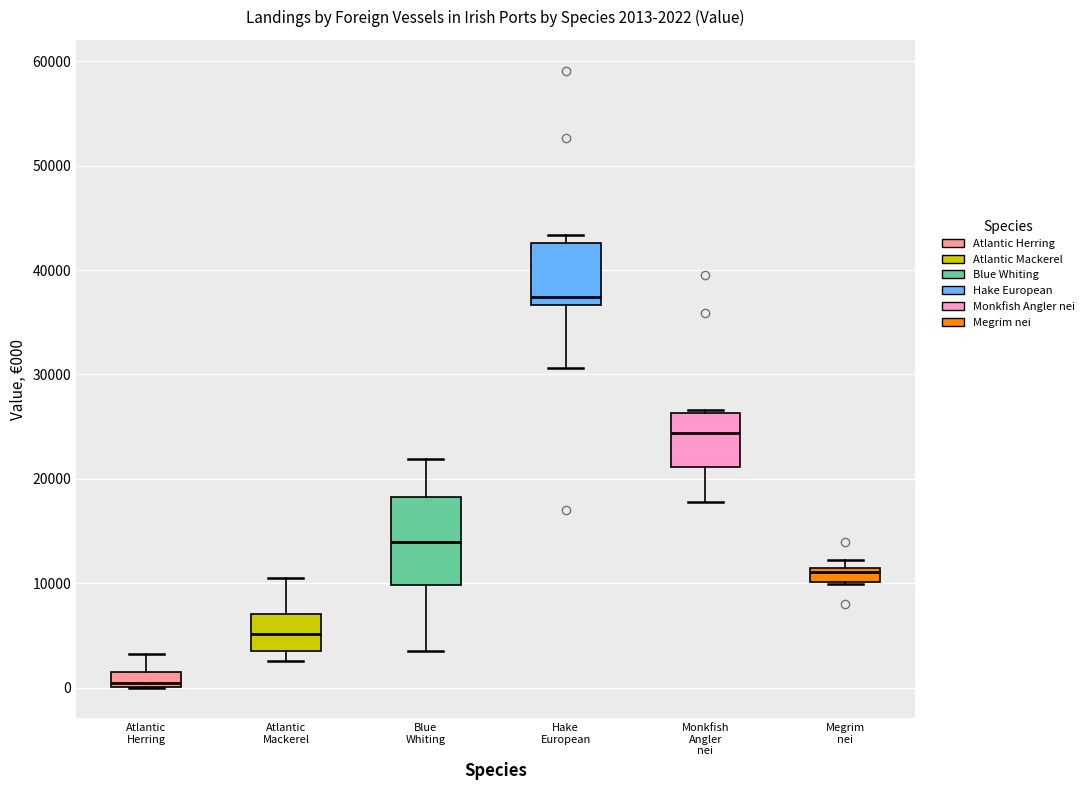

Which box has the highest median line?

Hake European